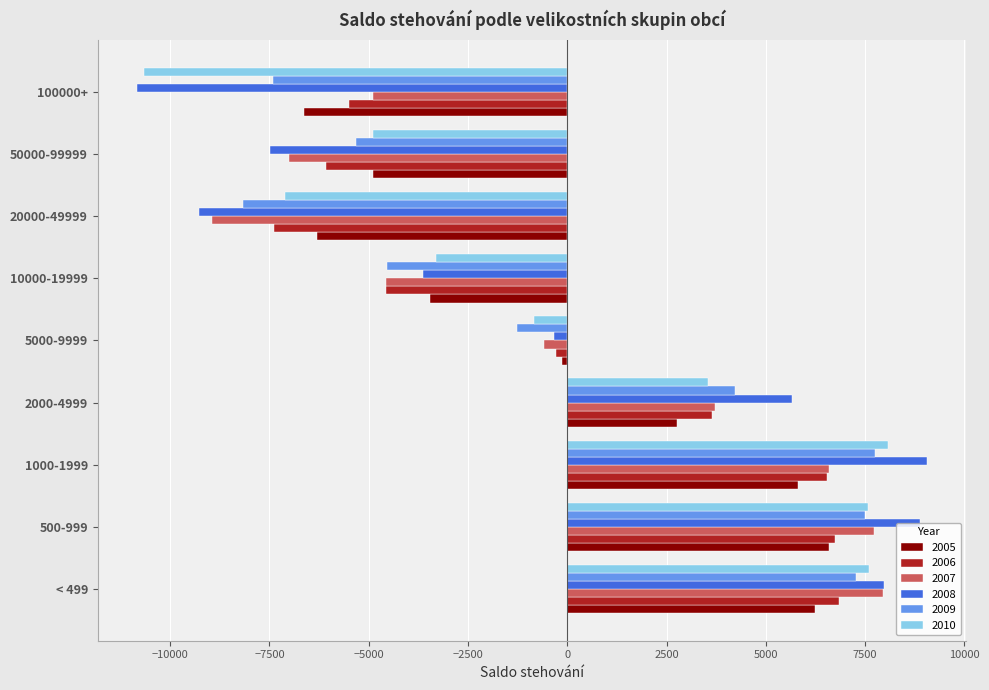

What is the total value across all series at 50000-99999?

-35649